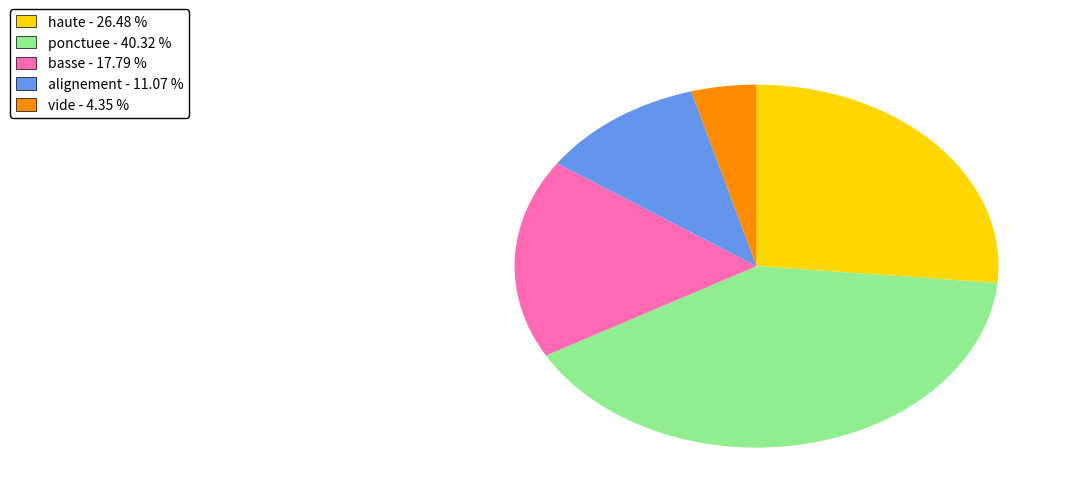

Approximately how many times larger is the value at haute - 26.48 % compared to basse - 17.79 %?

1.5